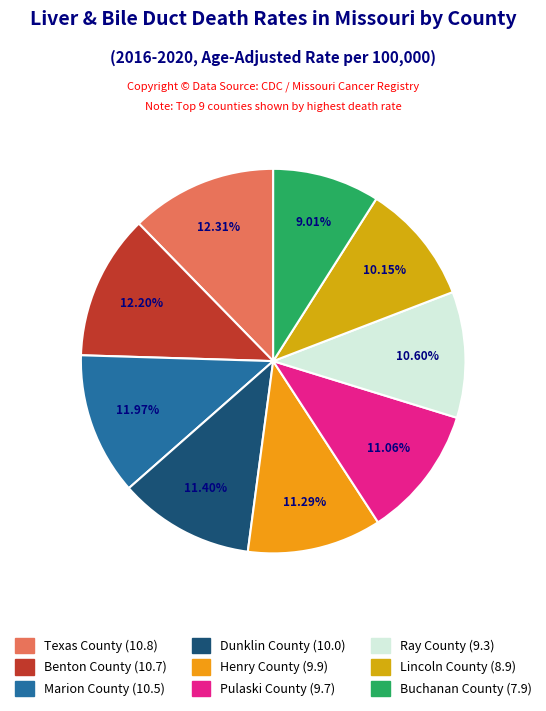

Which slice is the smallest?

Buchanan County